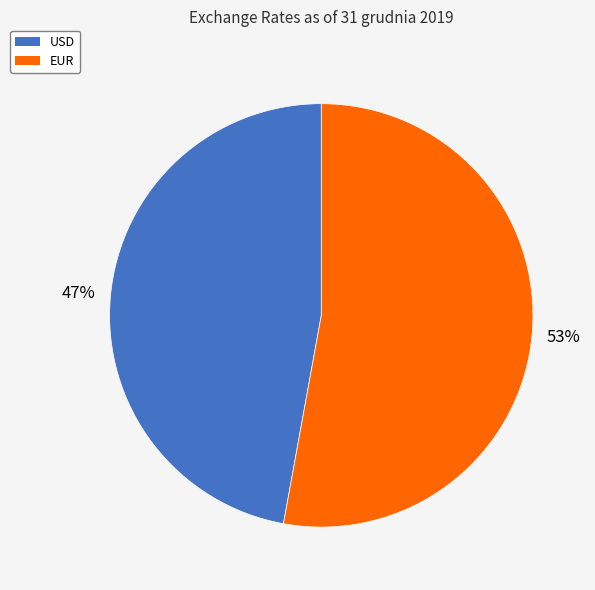

To the nearest percent, what is the combined percentage of USD and EUR?

100%